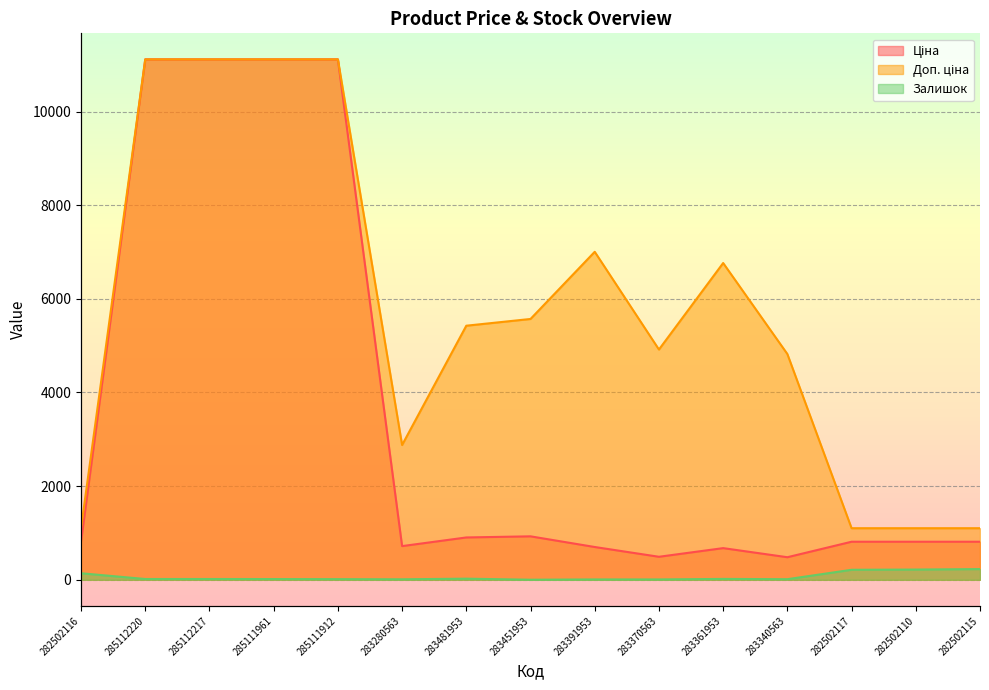

What is the difference between the maximum and minimum values in the Доп. ціна series?

10011.8